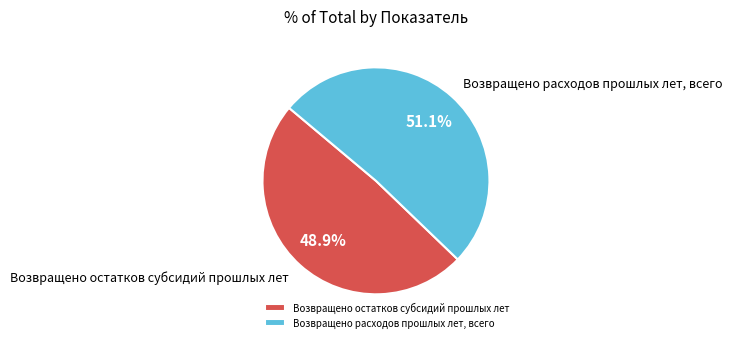

What is the total percentage of Возвращено расходов прошлых лет, всего and Возвращено остатков субсидий прошлых лет?

100.0%